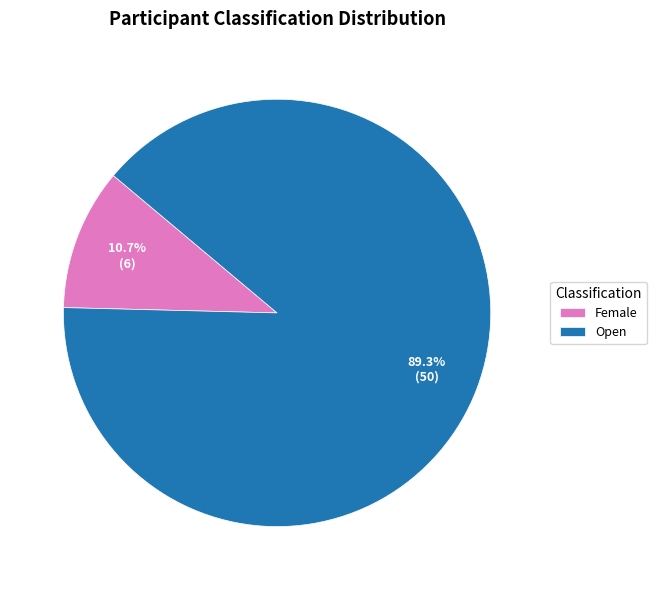

Rank the categories by value from highest to lowest.

Open, Female